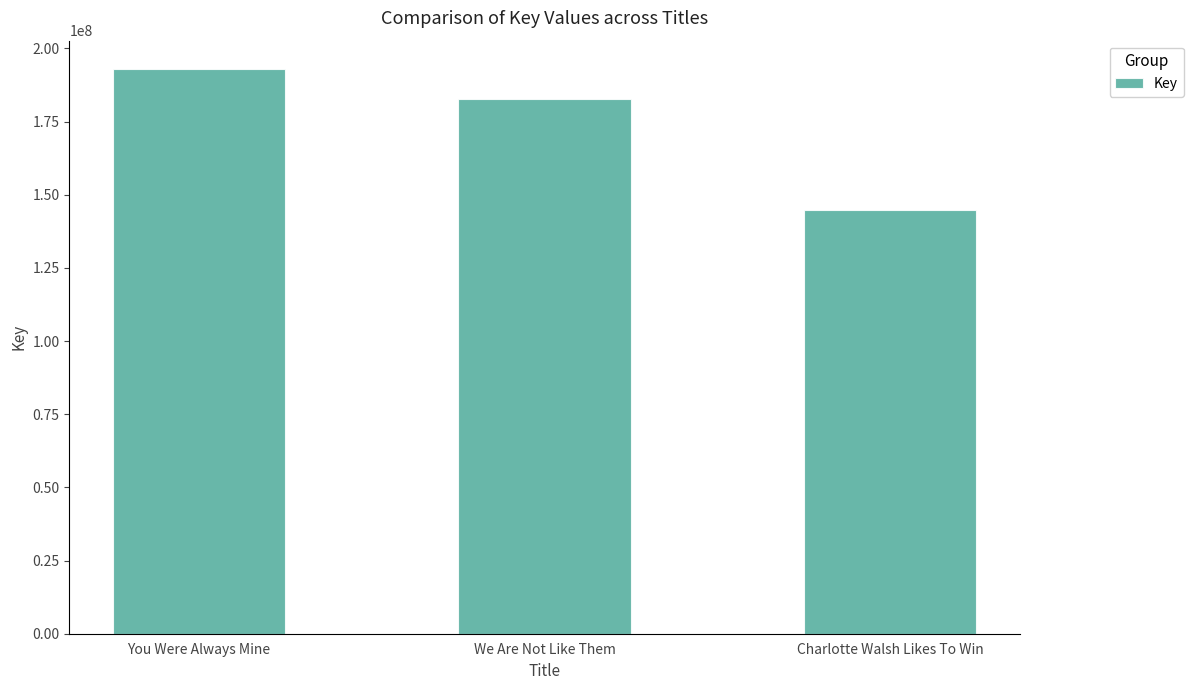

Where is the data nearest to the value 168807278?

We Are Not Like Them